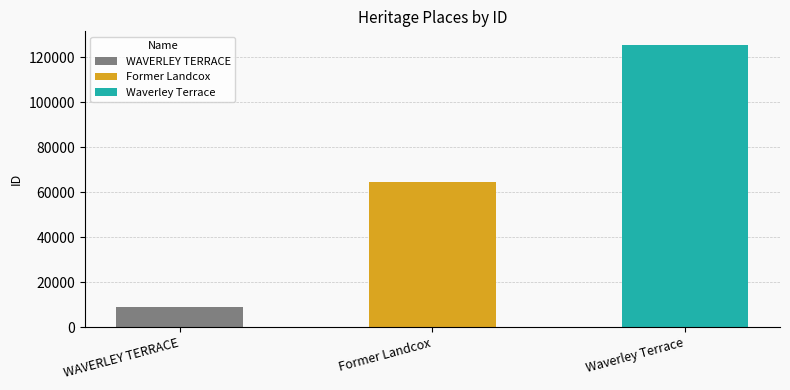

What is the difference between the maximum and second lowest values?

60796